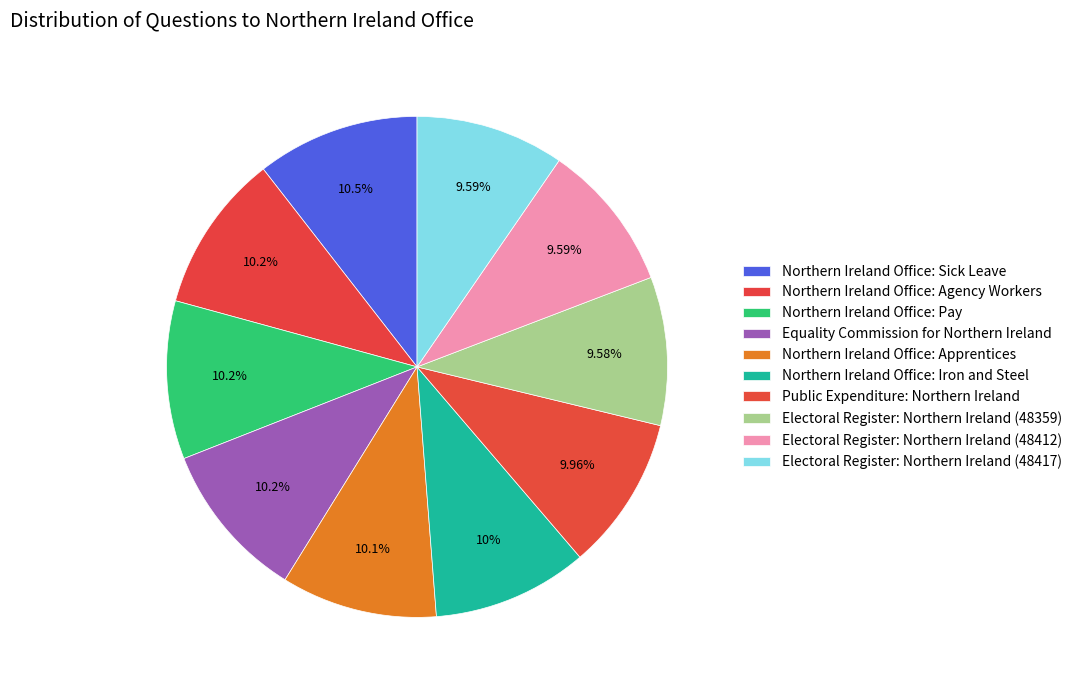

What portion of the pie excludes Equality Commission for Northern Ireland?

89.8%